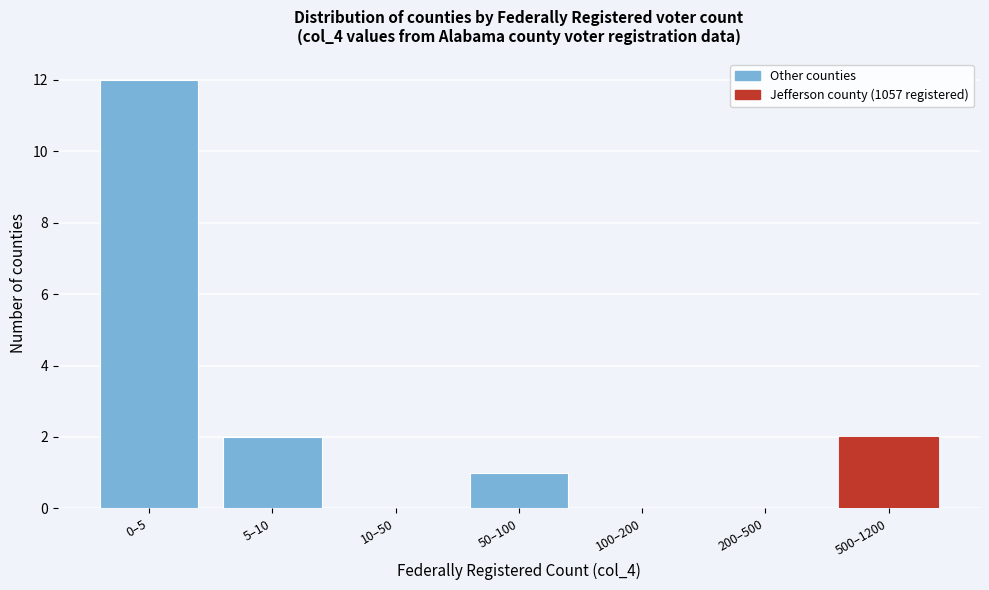

Reading right to left, extract all data points from this chart.

500–1200=2	200–500=0	100–200=0	50–100=1	10–50=0	5–10=2	0–5=12